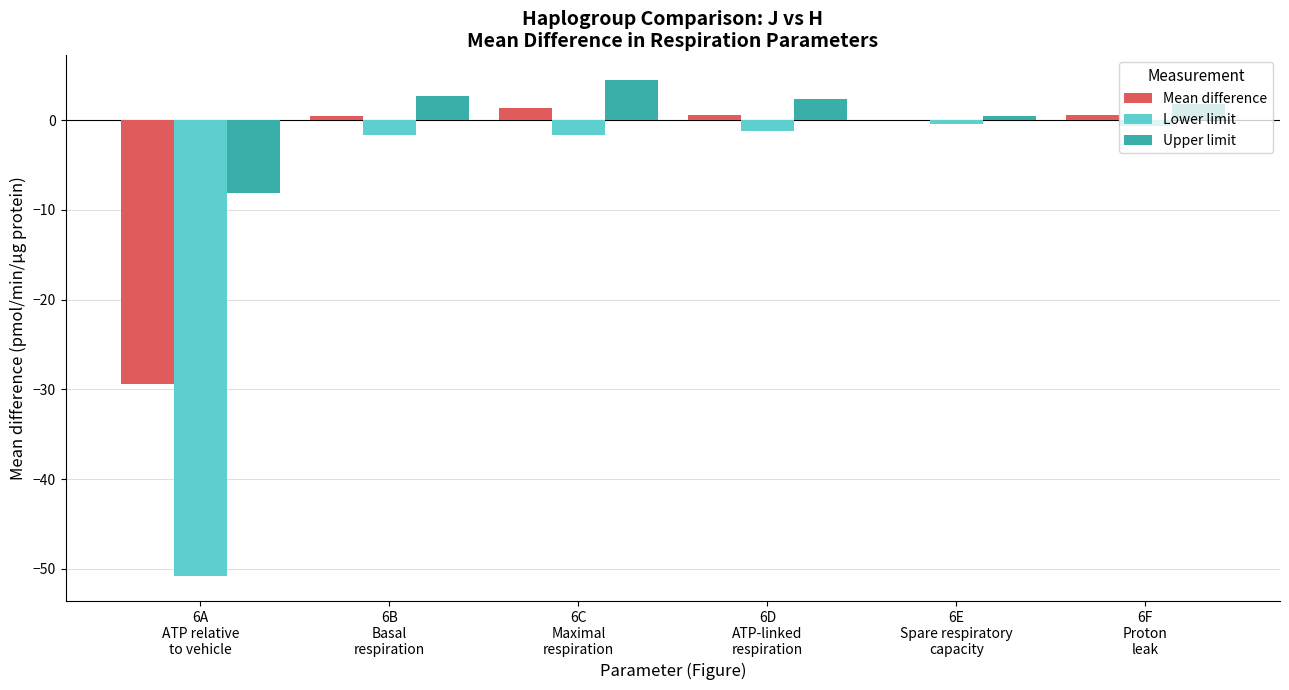

Which series has the largest total across all categories?

Upper limit